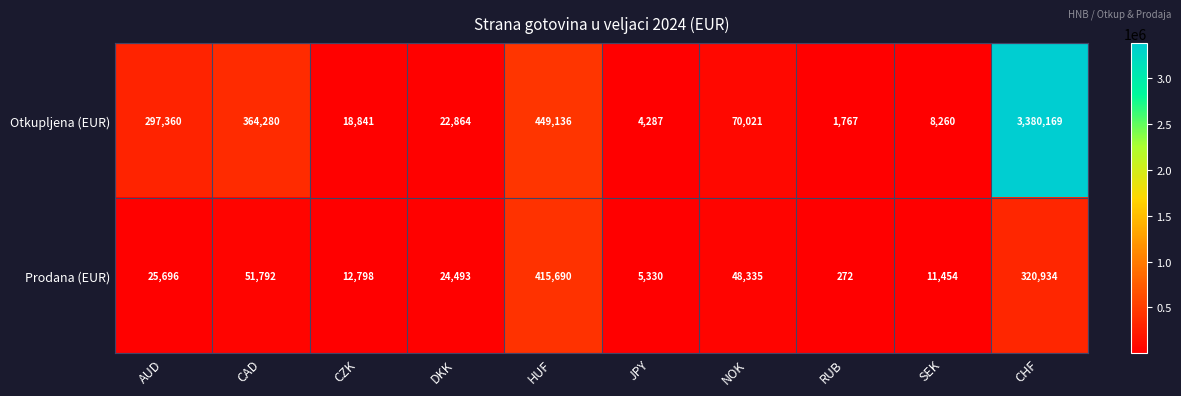

True or false: Otkupljena (EUR) has a value of 4287 at JPY.

True